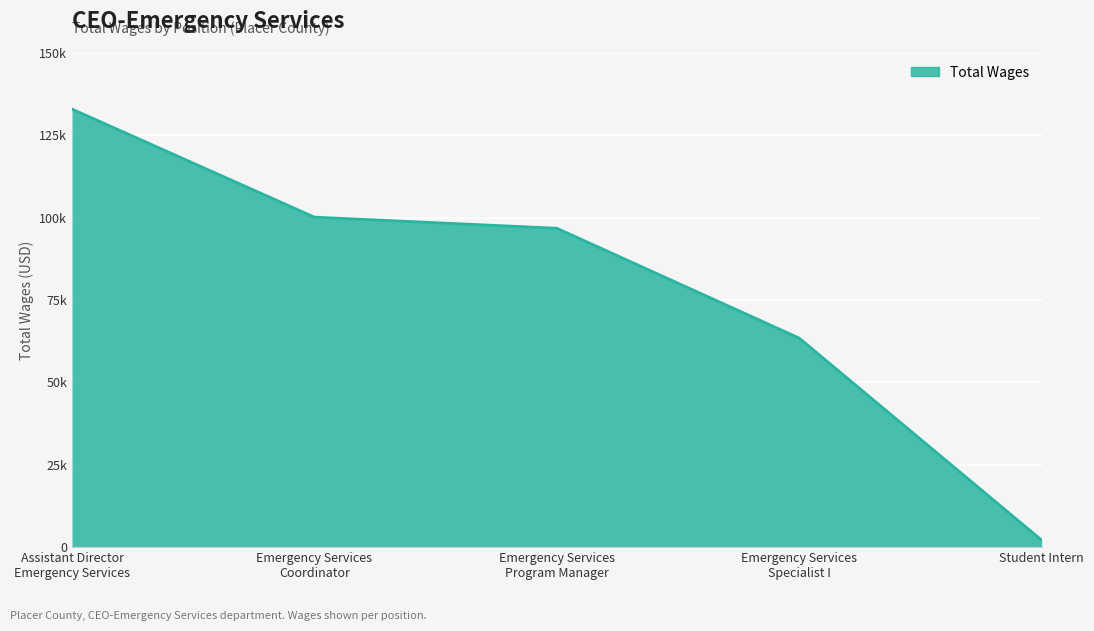

Does the chart display data point markers on the line(s)?

No